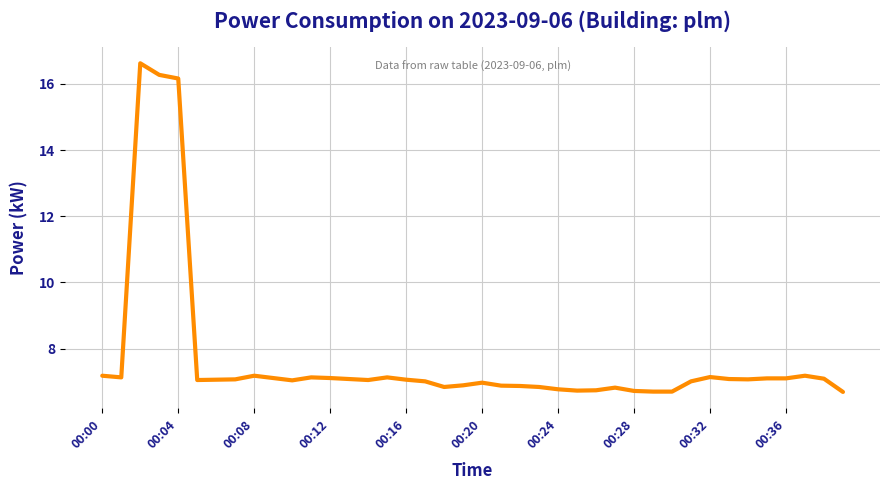

Does the chart have visible grid lines?

Yes